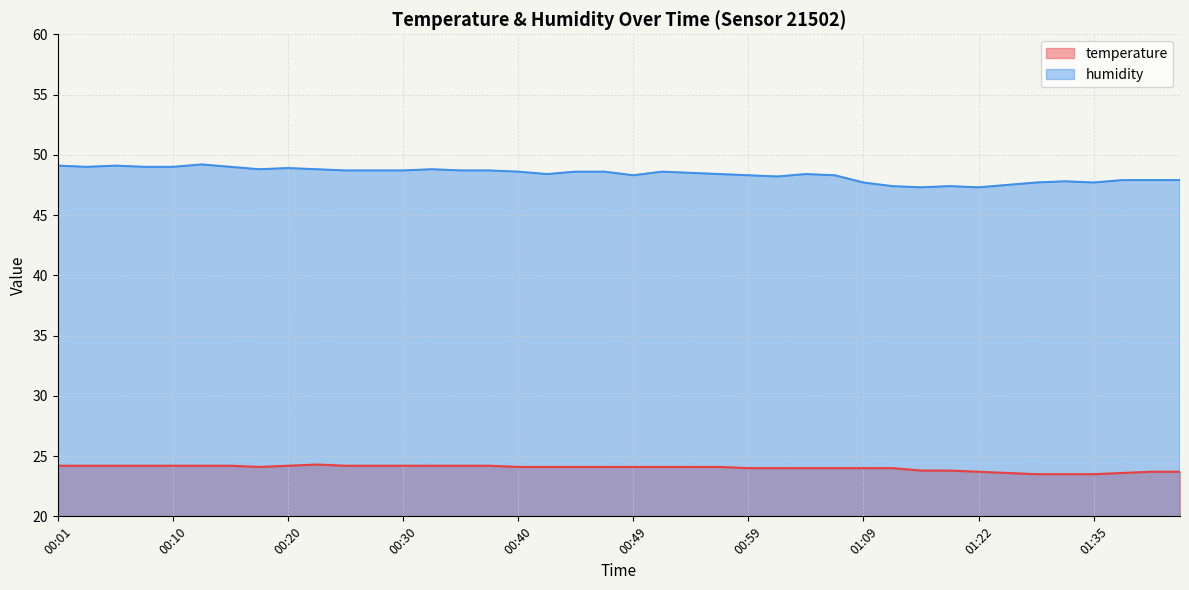

Read the temperature value at 00:40.

24.1